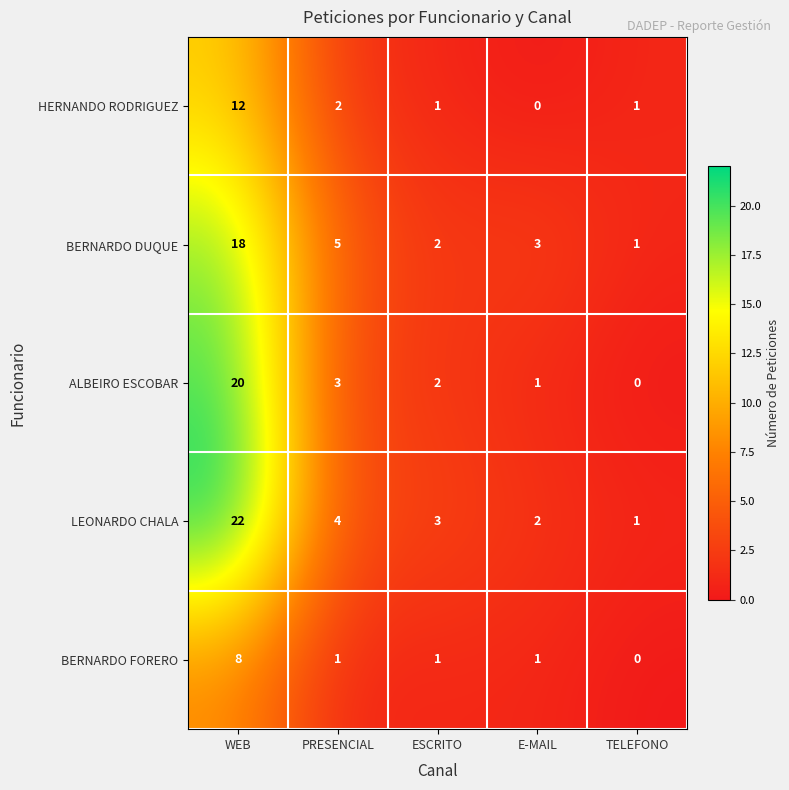

What is the average value of the LEONARDO CHALA series?

6